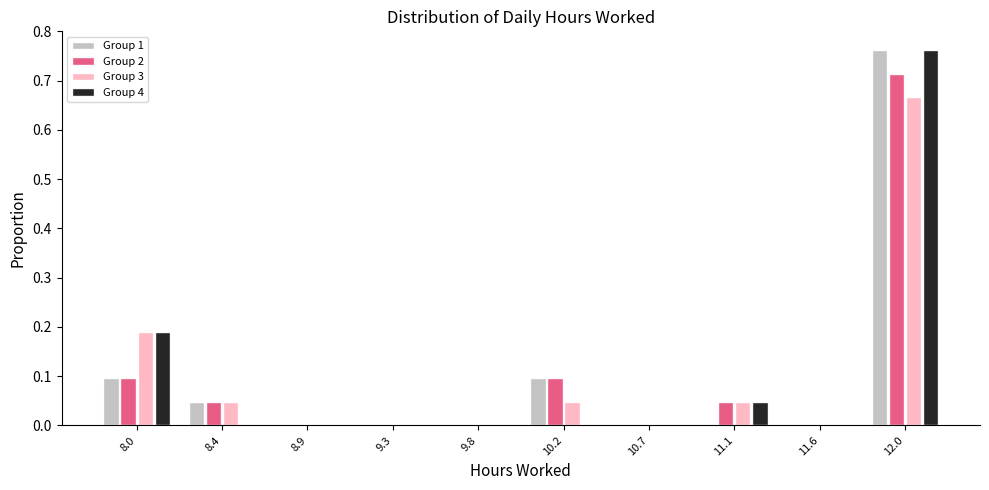

At which label does Group 3 reach its peak?

12.0